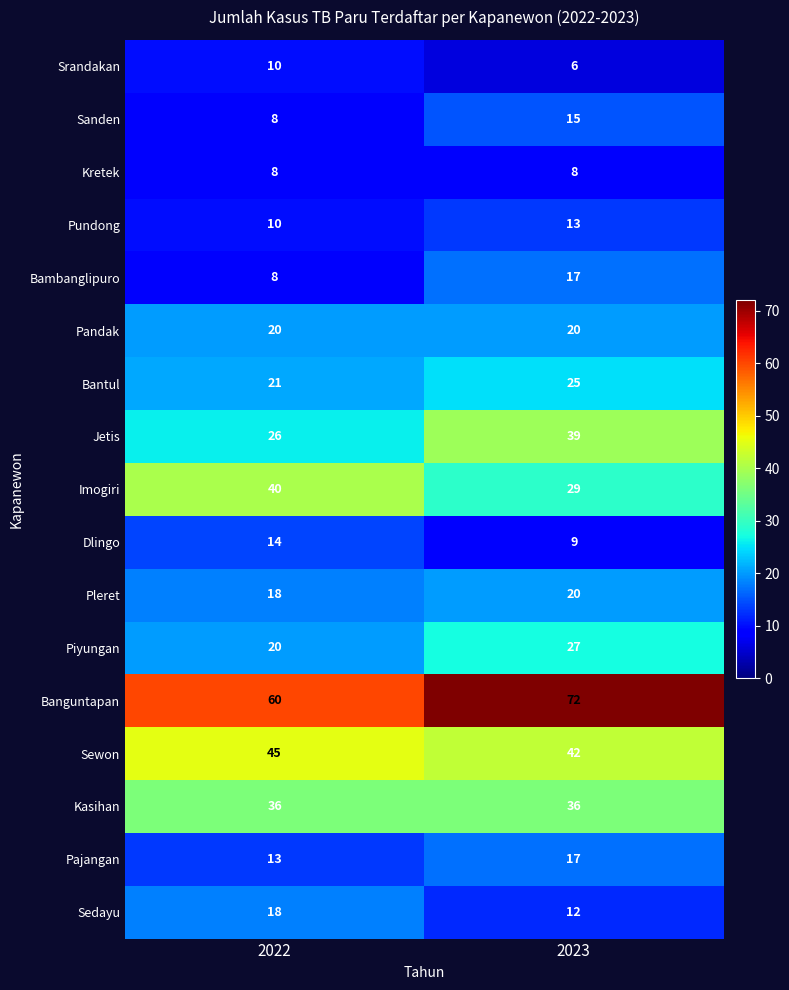

What is the difference between the Bantul values at 2022 and 2023?

4